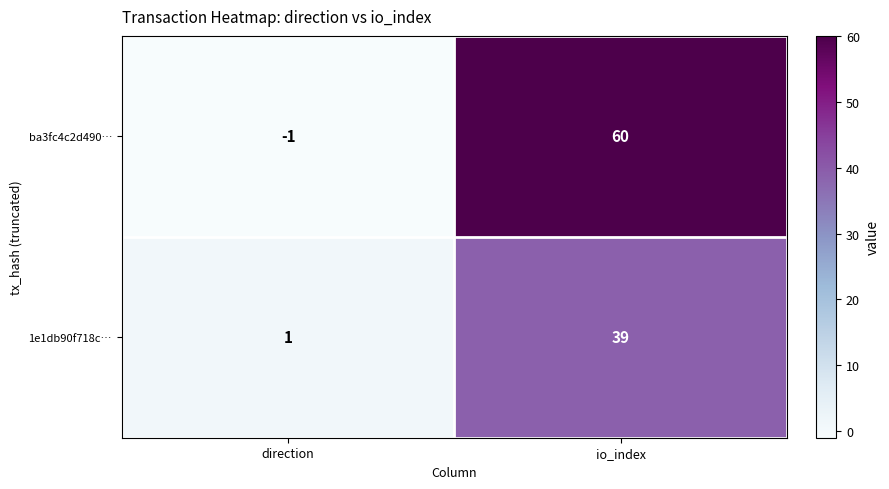

The value of ba3fc4c2d490… at direction is -2. True or false?

False